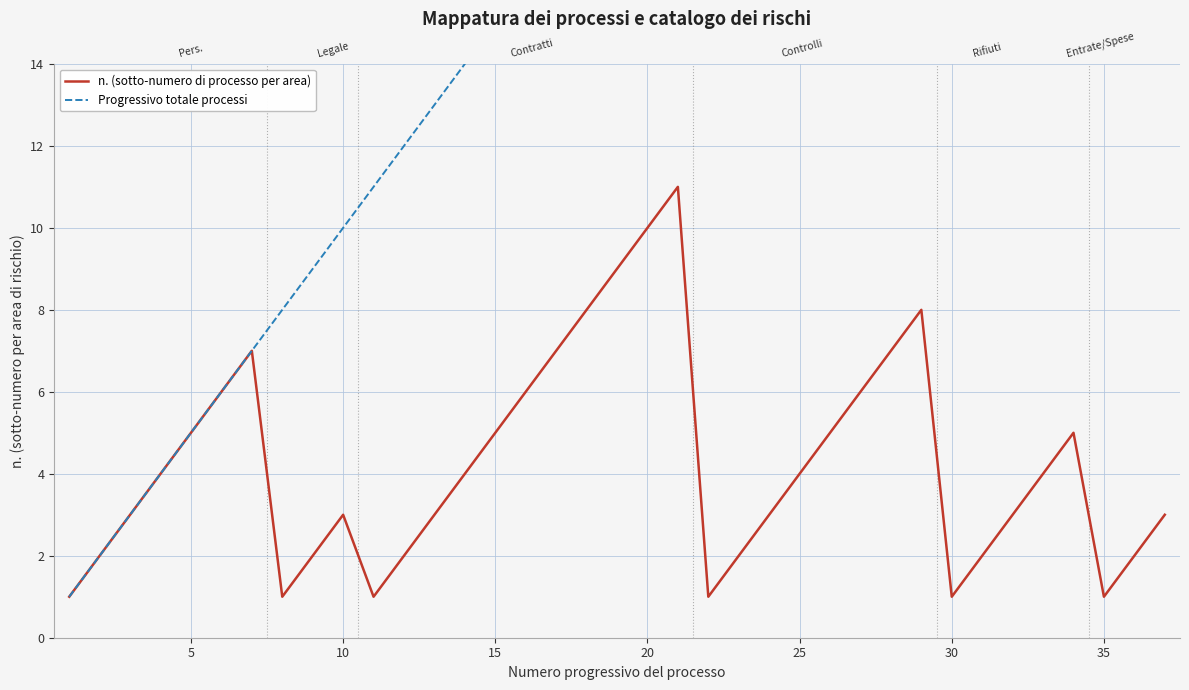

Which series has the largest total across all categories?

Progressivo totale processi